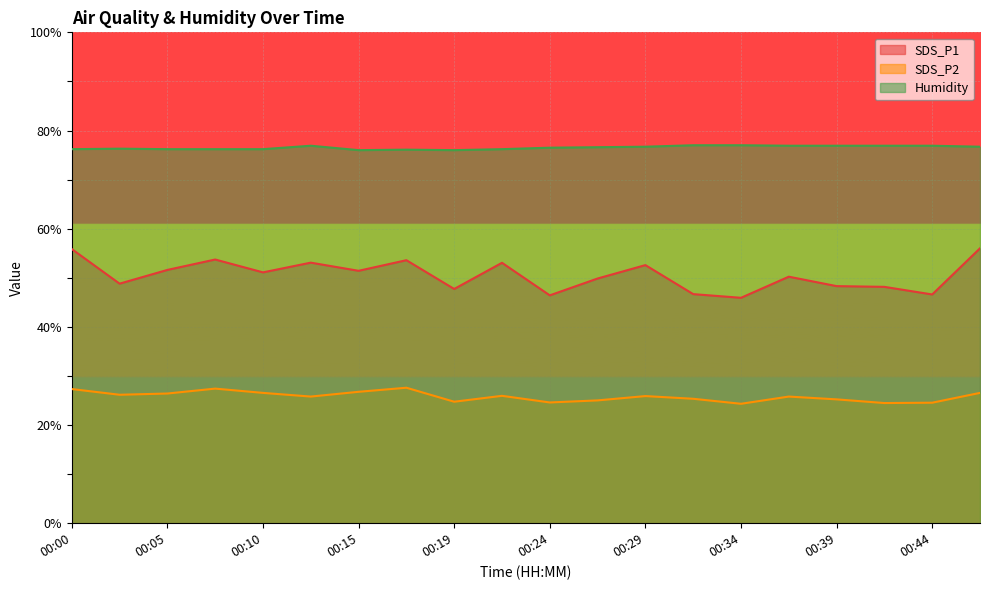

The Humidity series shows 25.7 at 00:37. True or false?

False